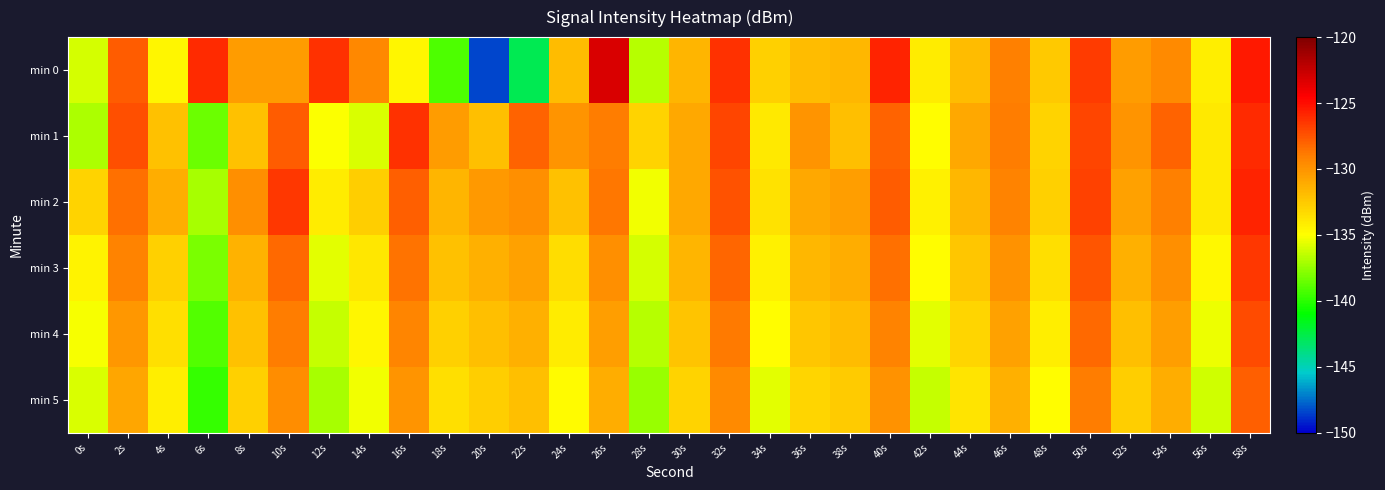

What is the spread (max minus min) of values at 24s?

4.8